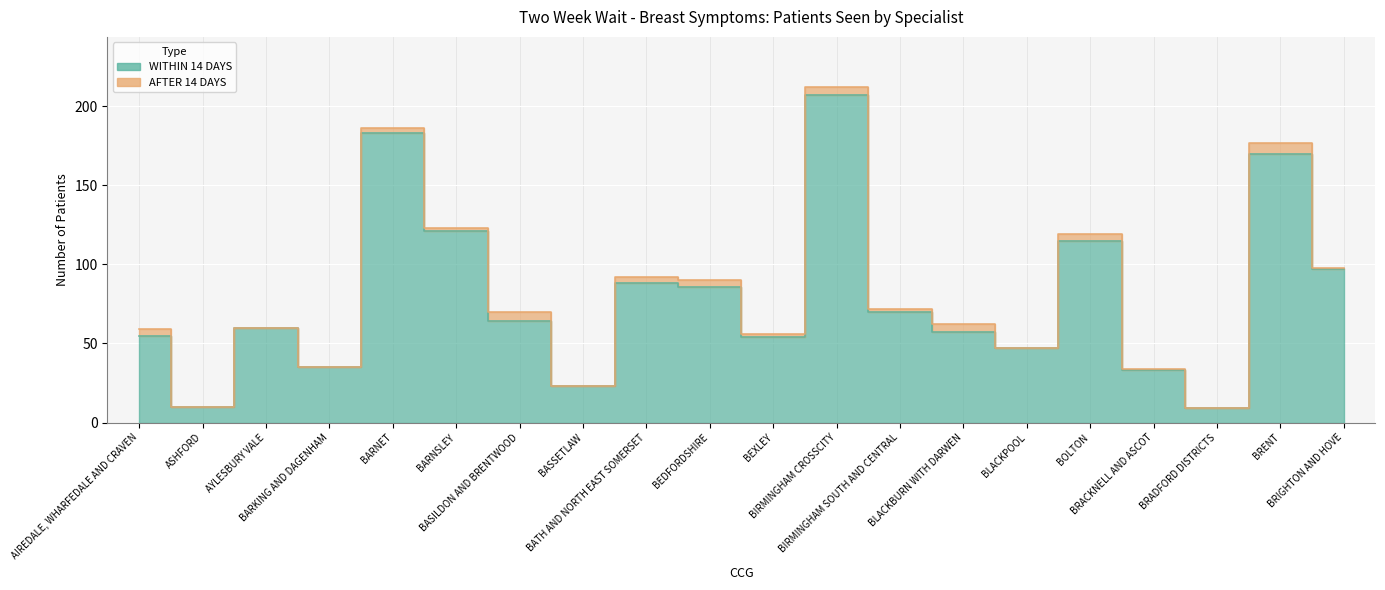

Where is the data nearest to the value 108?

BOLTON